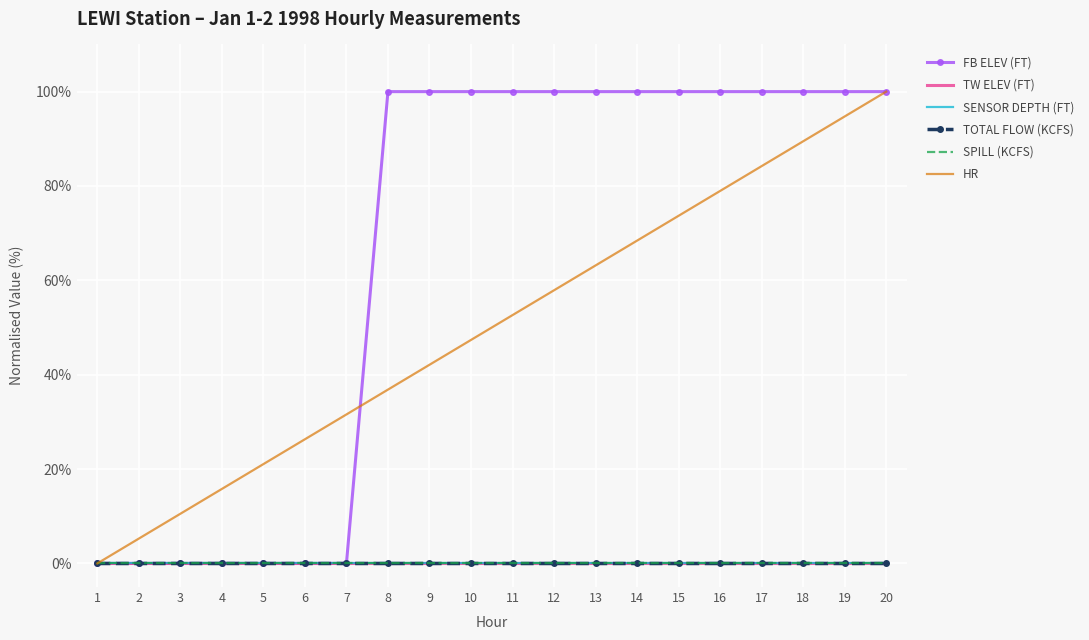

At which category does the chart reach its peak across all series?

8